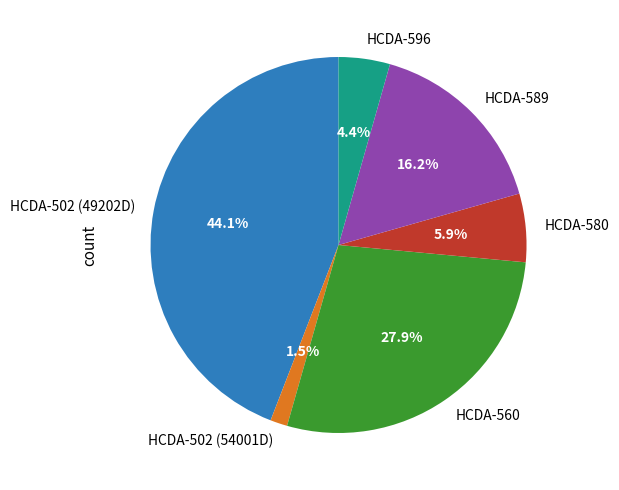

How many slices are in this pie chart?

6